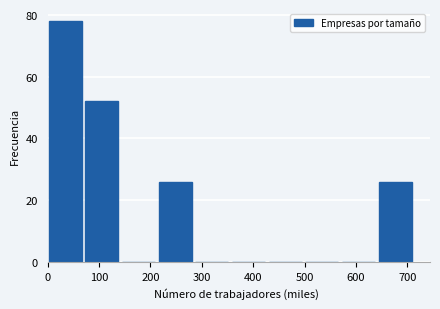

What is the height of the bar covering 70 to 140 on the x-axis? Neither the bar edges nor the heights are printed on the chart, so give them approximately, as read against the axes.

52